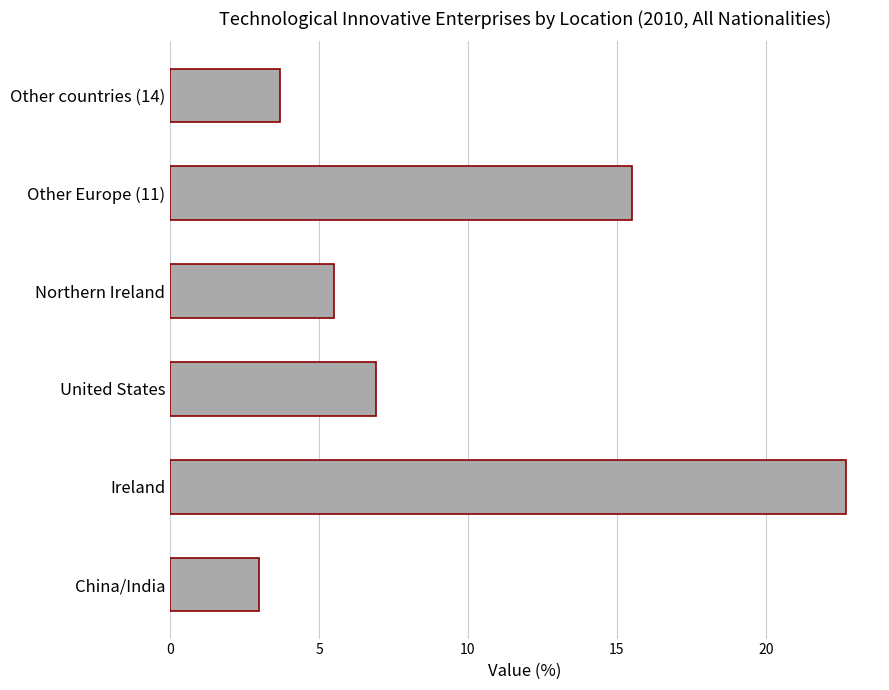

What is the maximum value shown in the chart?

22.7